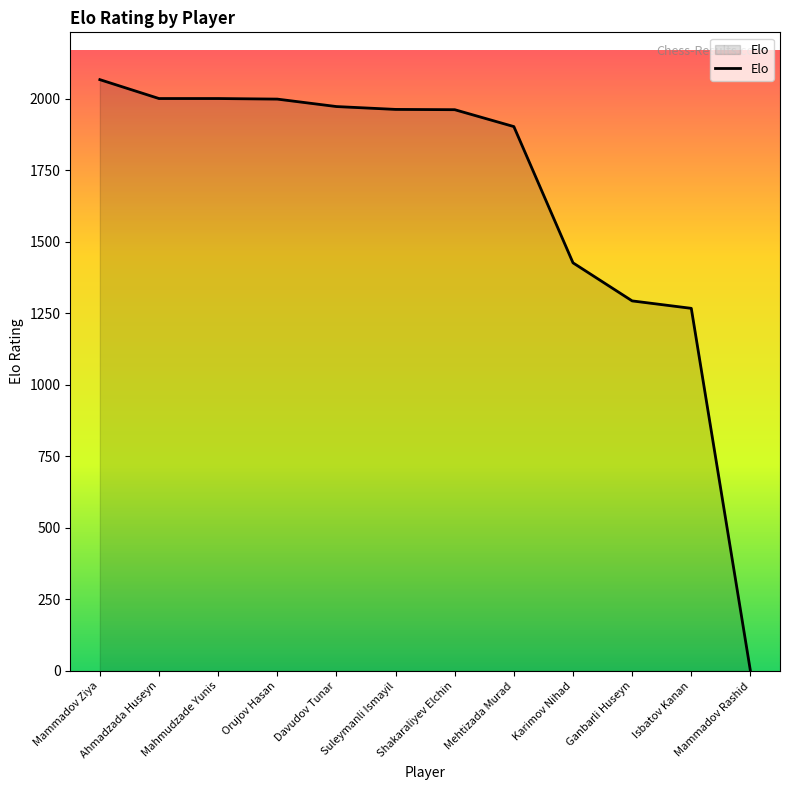

What is the difference between the maximum and minimum values?

2066